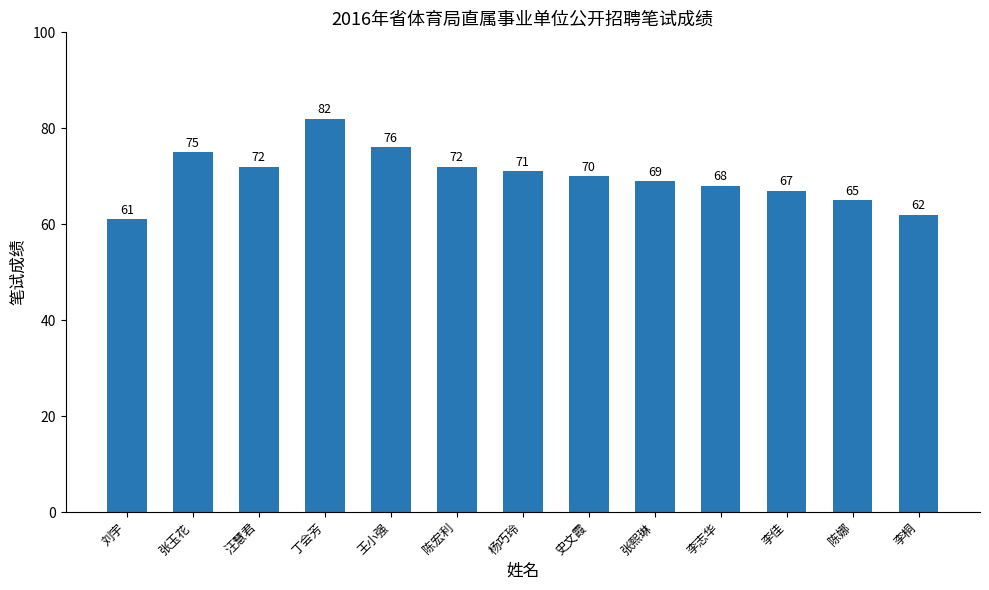

Reading left to right, what are all the values shown in this chart?

61	75	72	82	76	72	71	70	69	68	67	65	62